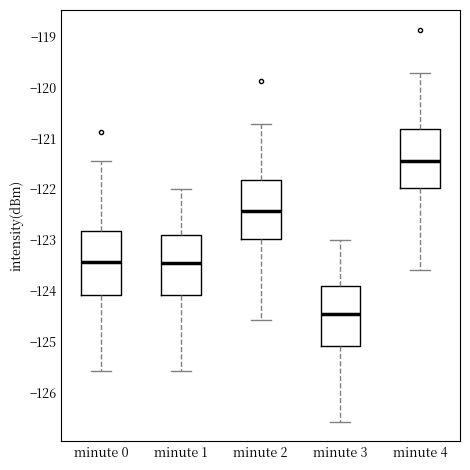

Where is the lower edge of the box for minute 0 on the y-axis? The values are not printed on the chart, so give them approximately, as read against the axis.

-124.1